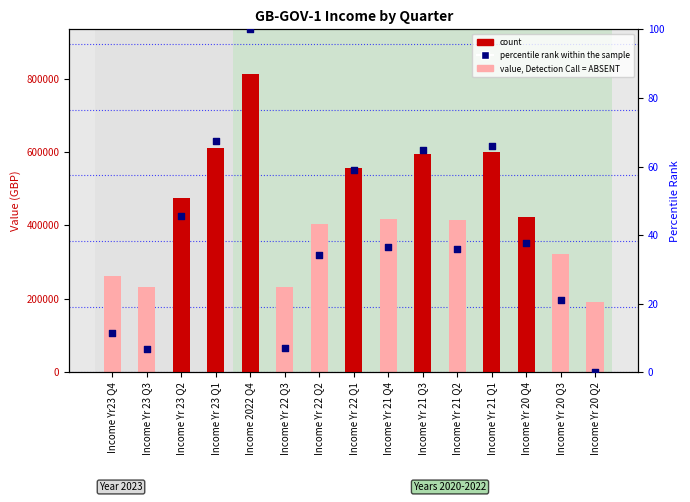

Which series reaches the maximum Y coordinate?

value, Detection Call = ABSENT